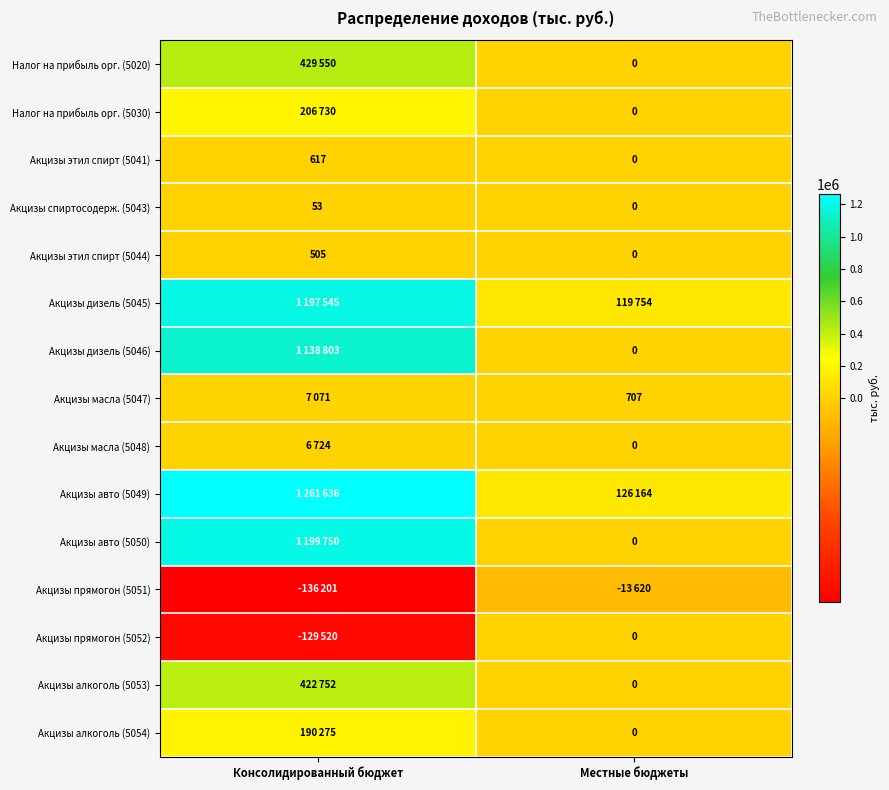

What is the sum of all Акцизы спиртосодерж. (5043) values?

53